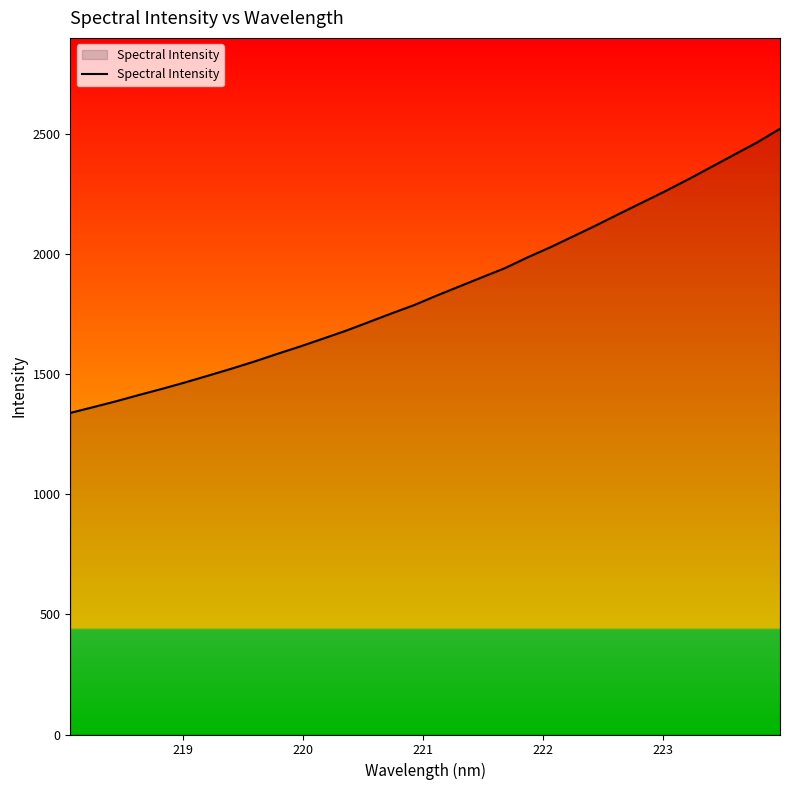

What is the difference between the maximum and minimum values?

1183.1